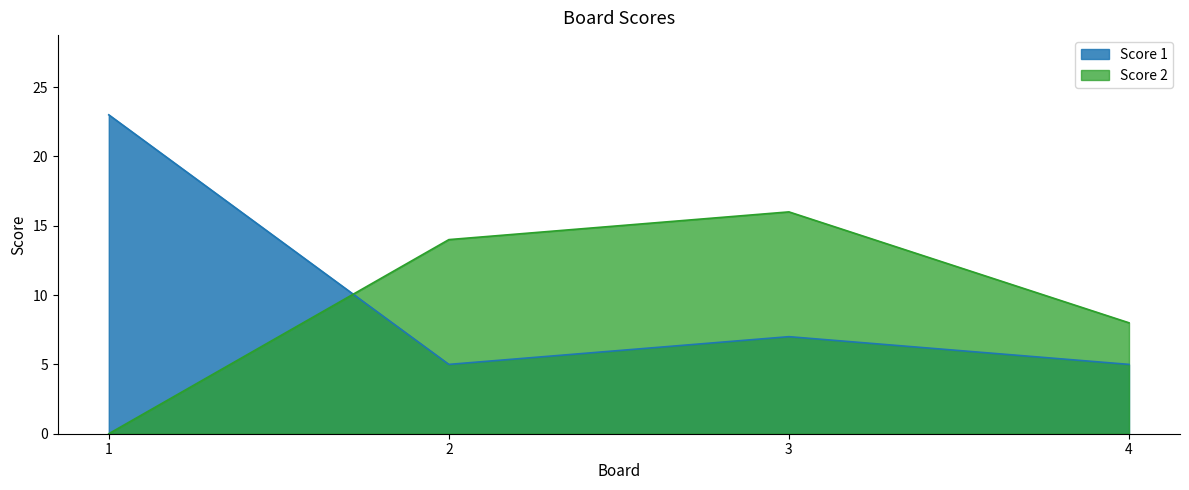

Where does the Score 1 series first go above 7?

1